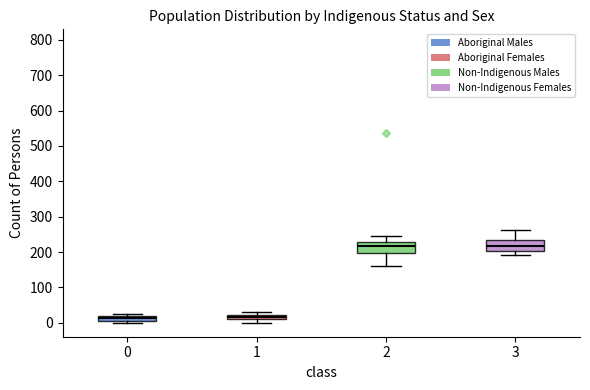

Where is the lower edge of the box at x = 1 on the y-axis? The values are not printed on the chart, so give them approximately, as read against the axis.

10